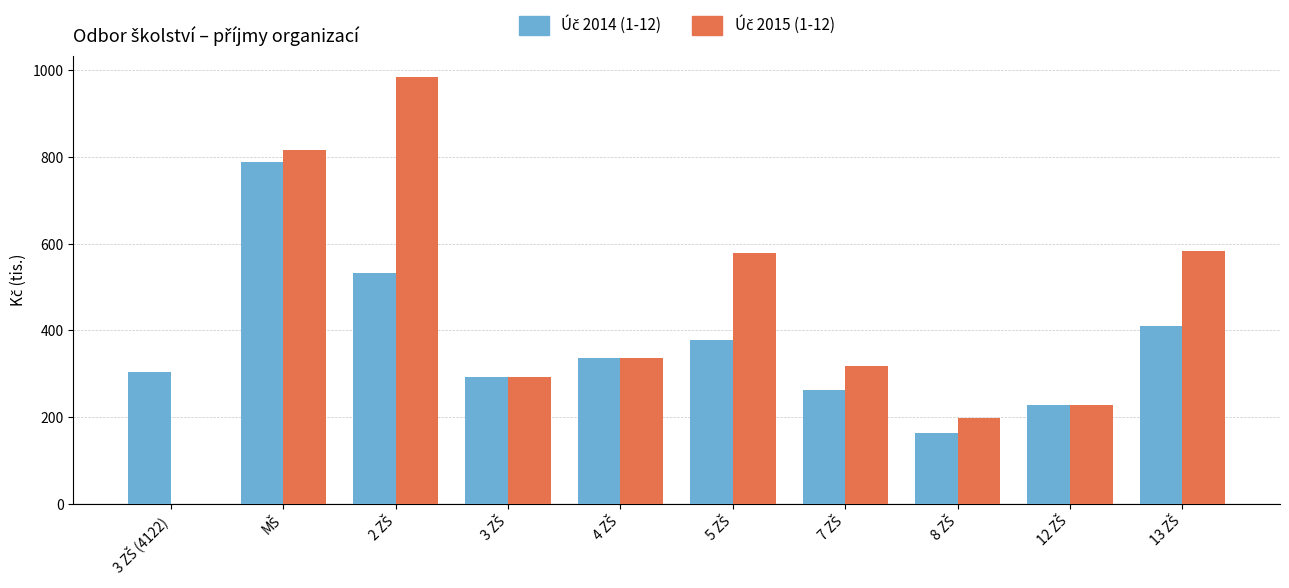

What is the maximum value shown in the chart?

984.0